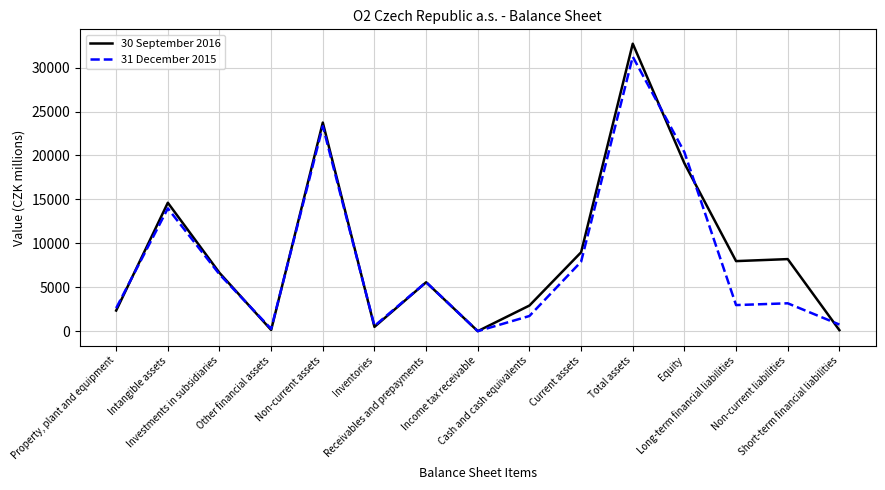

Rank the series by their maximum value, from lowest to highest.

31 December 2015, 30 September 2016